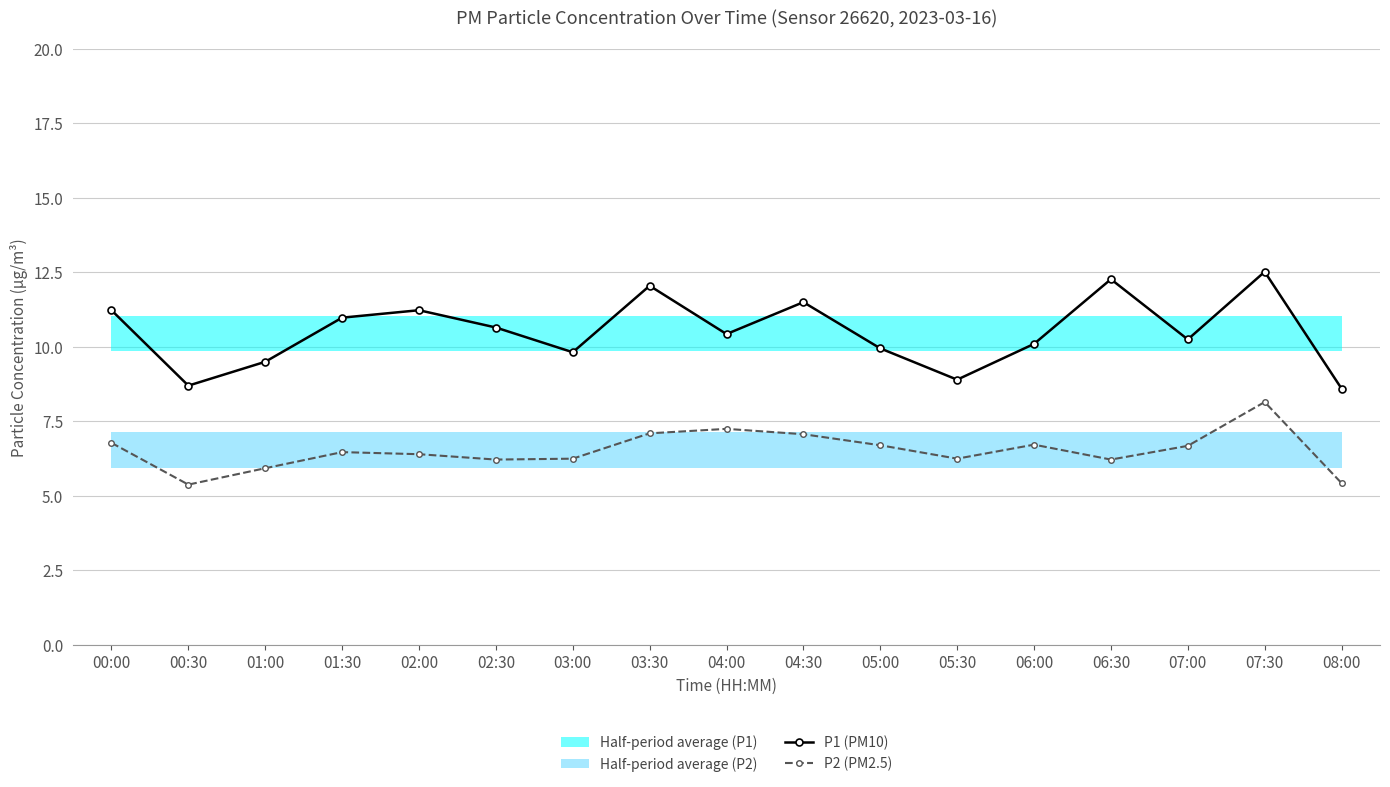

What is the value of the P2 (PM2.5) point at the 14th from the left?

6.2